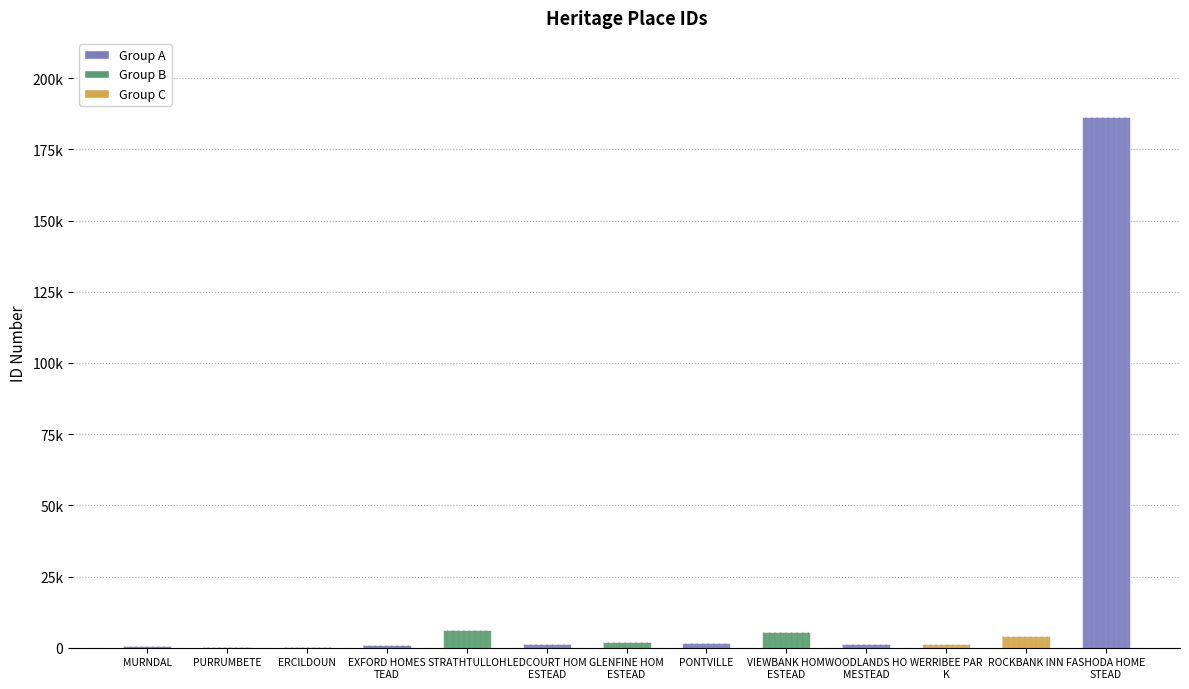

What is the change in value from STRATHTULLOH to VIEWBANK HOMESTEAD?

-676